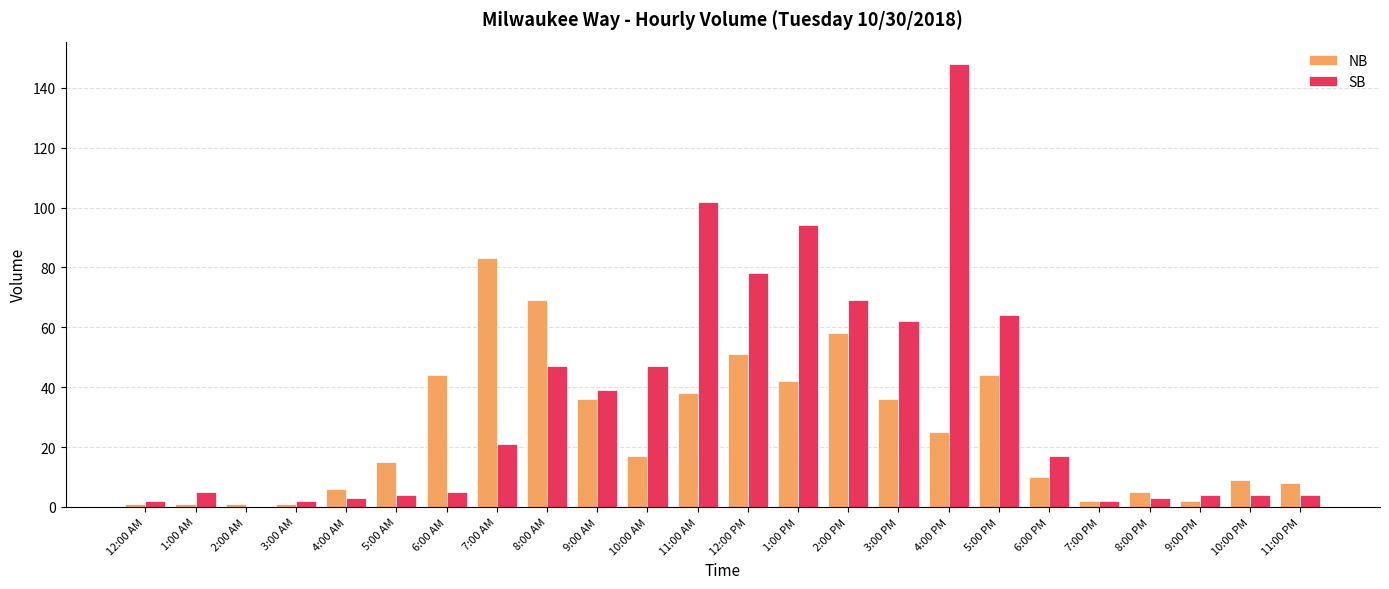

The SB series shows 2 at 7:00 PM. True or false?

True